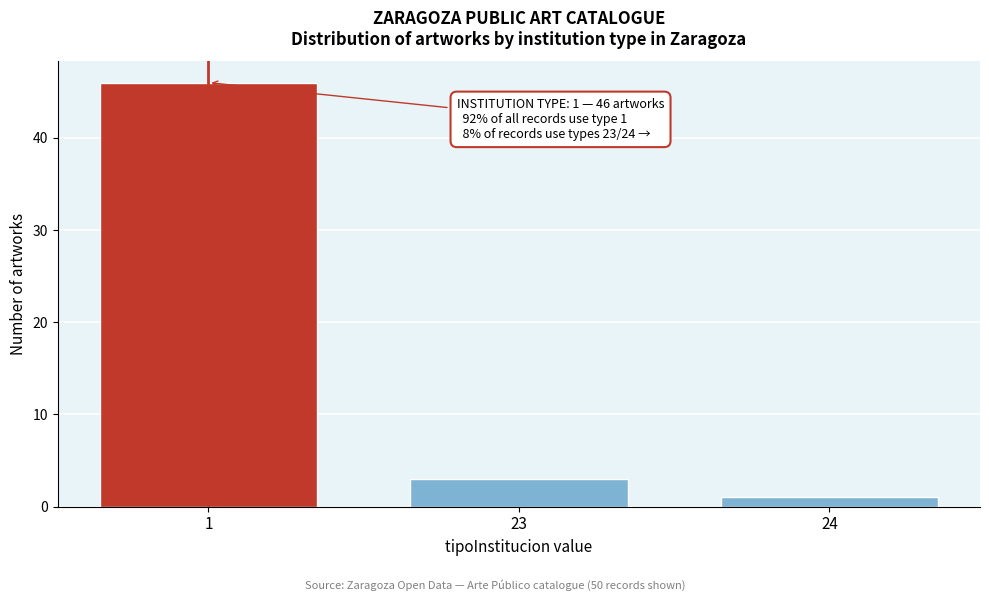

Reading left to right, what are all the values shown in this chart?

1=46	23=3	24=1